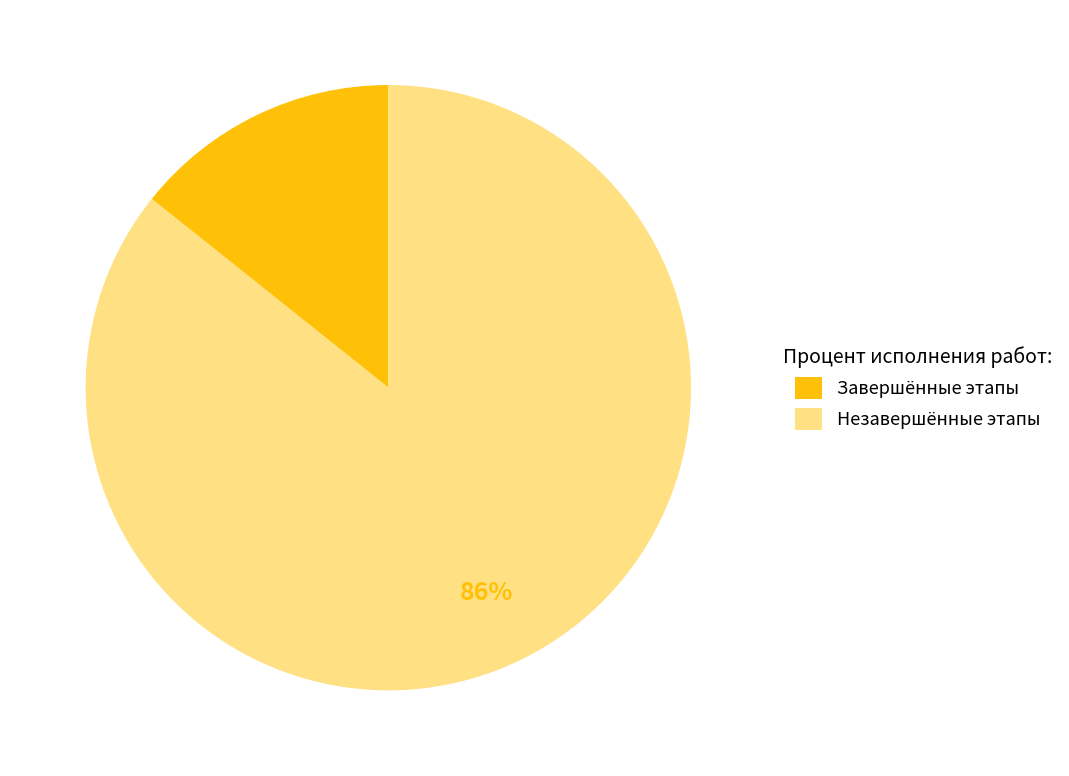

To the nearest percent, what is the combined percentage of Незавершённые этапы and Завершённые этапы?

100%